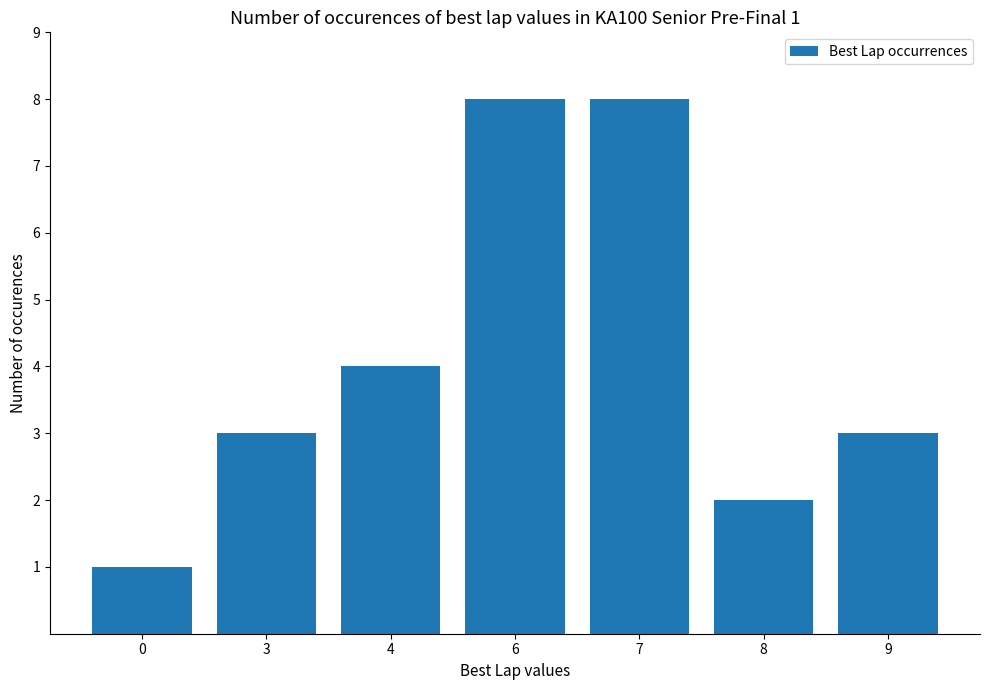

What is the difference between the maximum and minimum values?

7